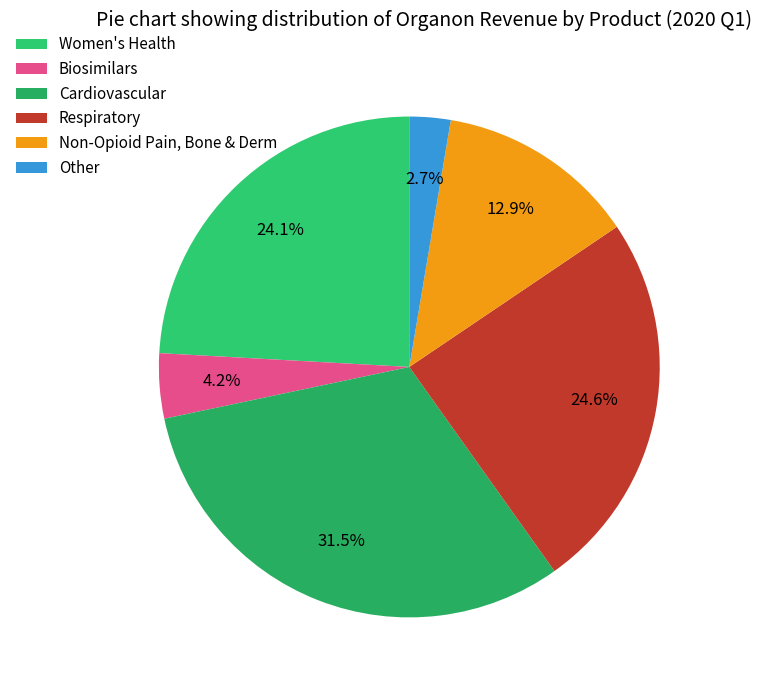

Count the number of slices in the pie.

6